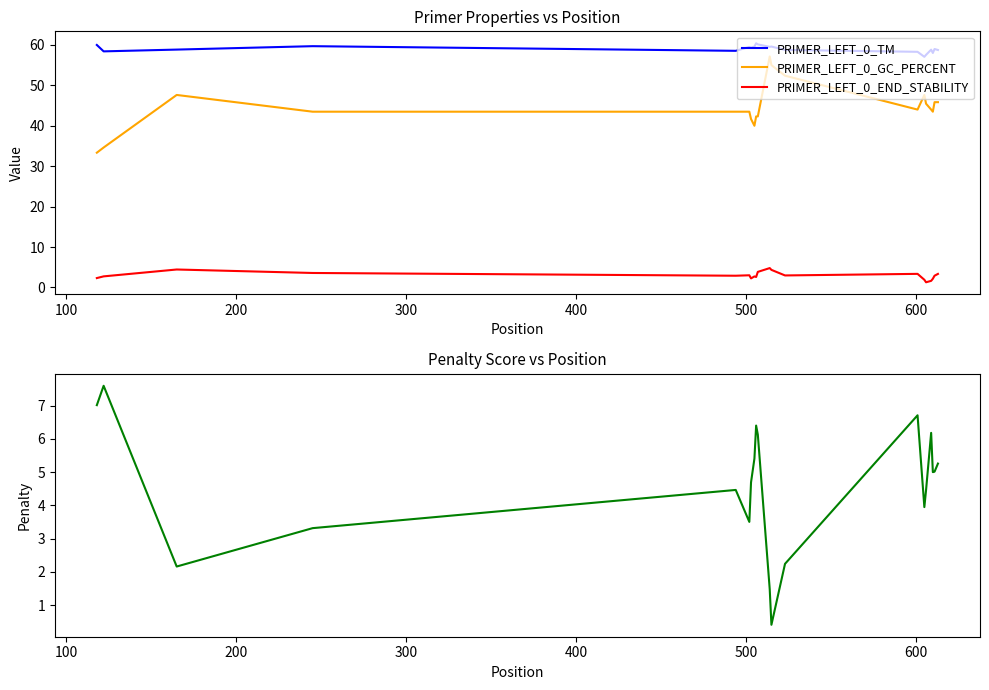

How many interior local valleys does the PRIMER_LEFT_0_TM series have?

6